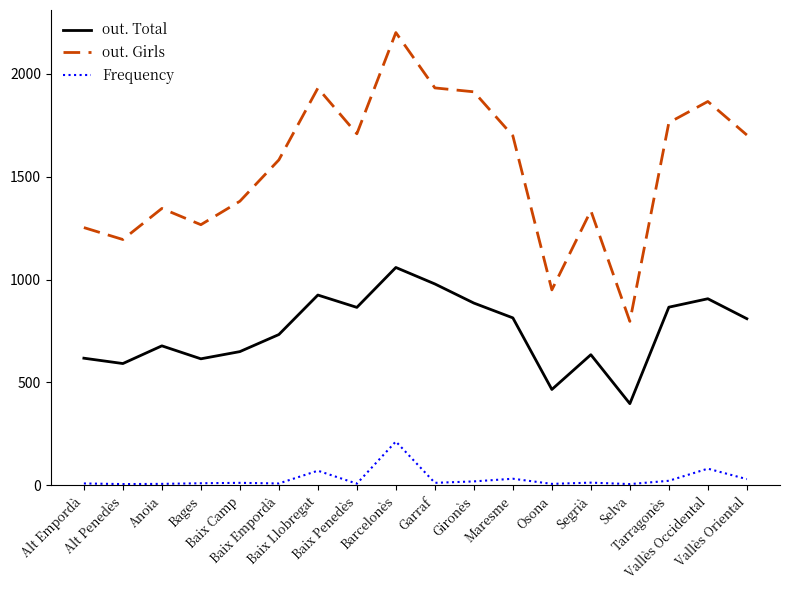

Which series changed the most between Bages and Selva?

out. Girls